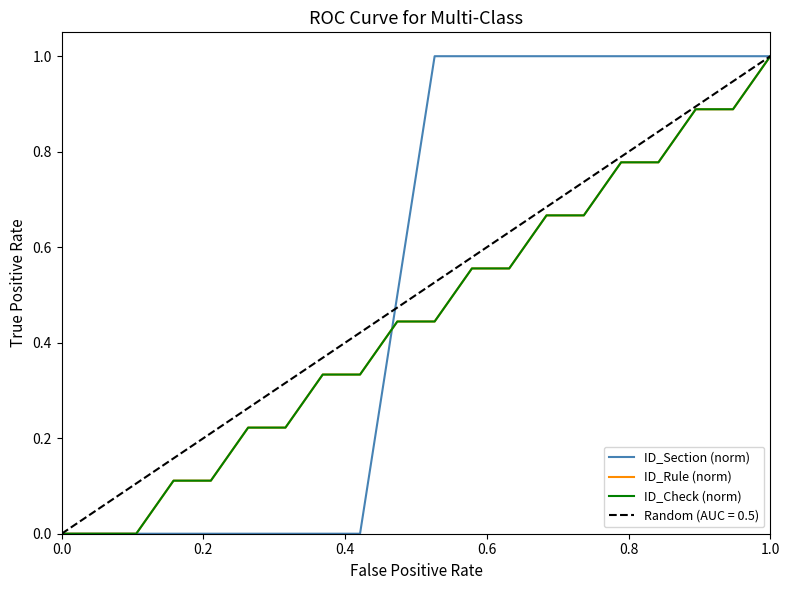

At which category is the sum across all series the highest?

1.0